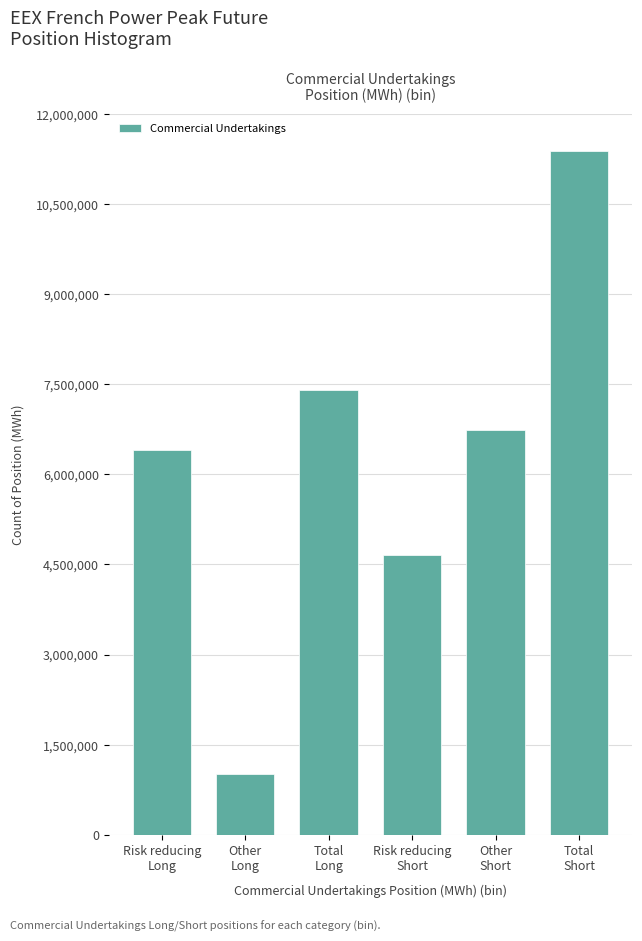

Reading right to left, what are all the values shown in this chart?

11387160	6736836	4650324	7406316	1005108	6401208